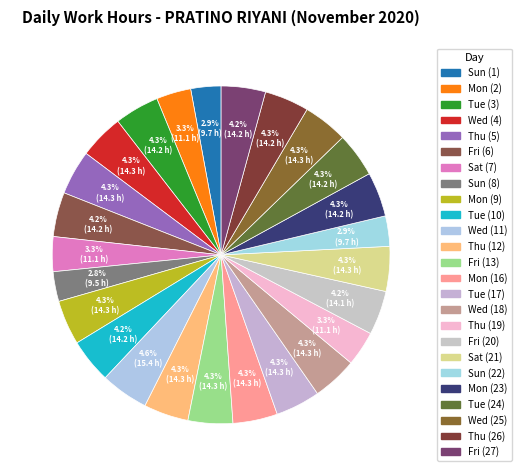

What is the ratio of the value at Tue (17) to the value at Thu (19)?

1.3